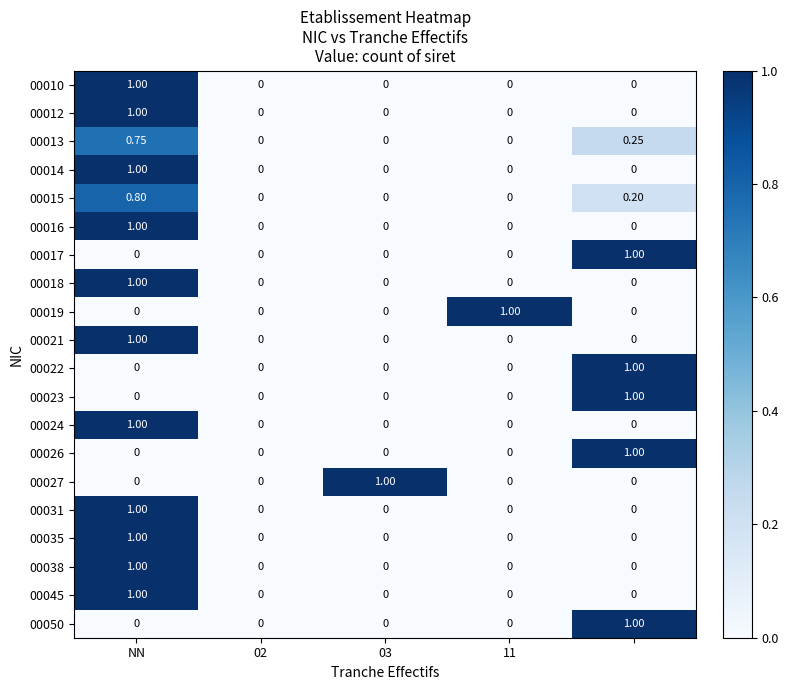

How many data points does each series have?

5